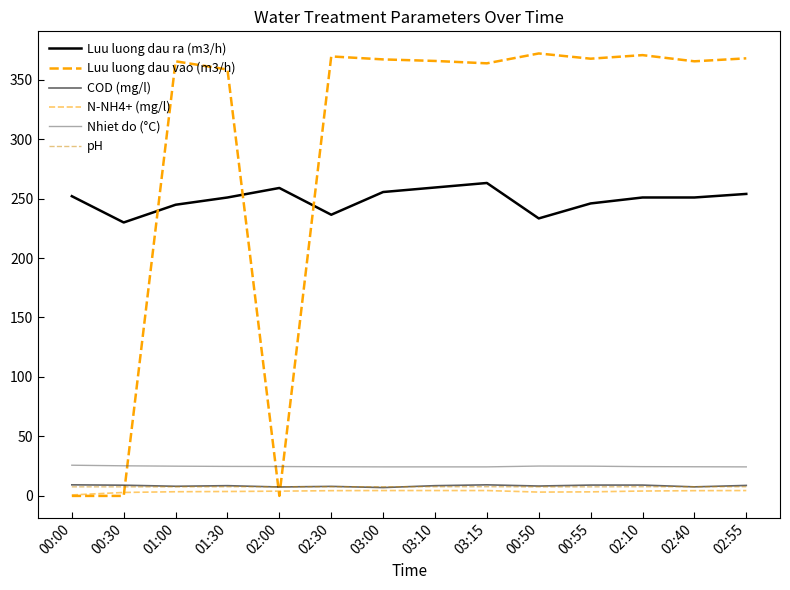

What is the sum of the COD (mg/l) values at 02:10 and 03:15?

18.4